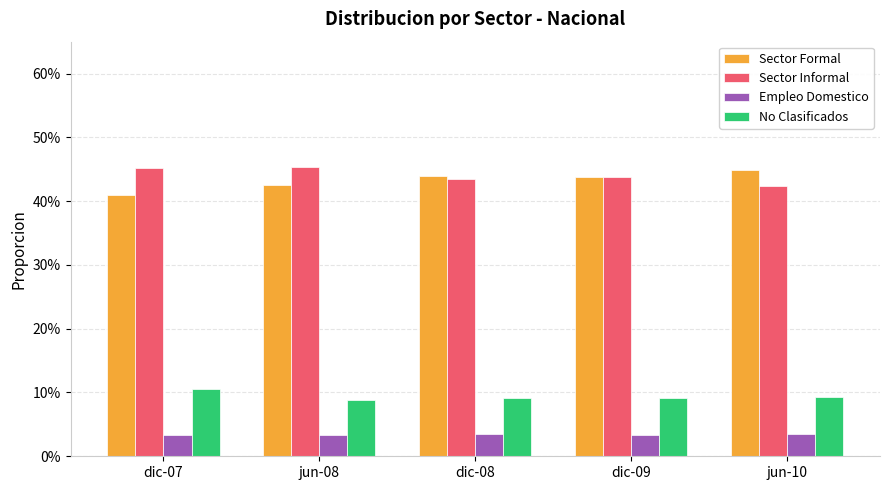

Is it true that No Clasificados equals 0.1 at jun-08?

False